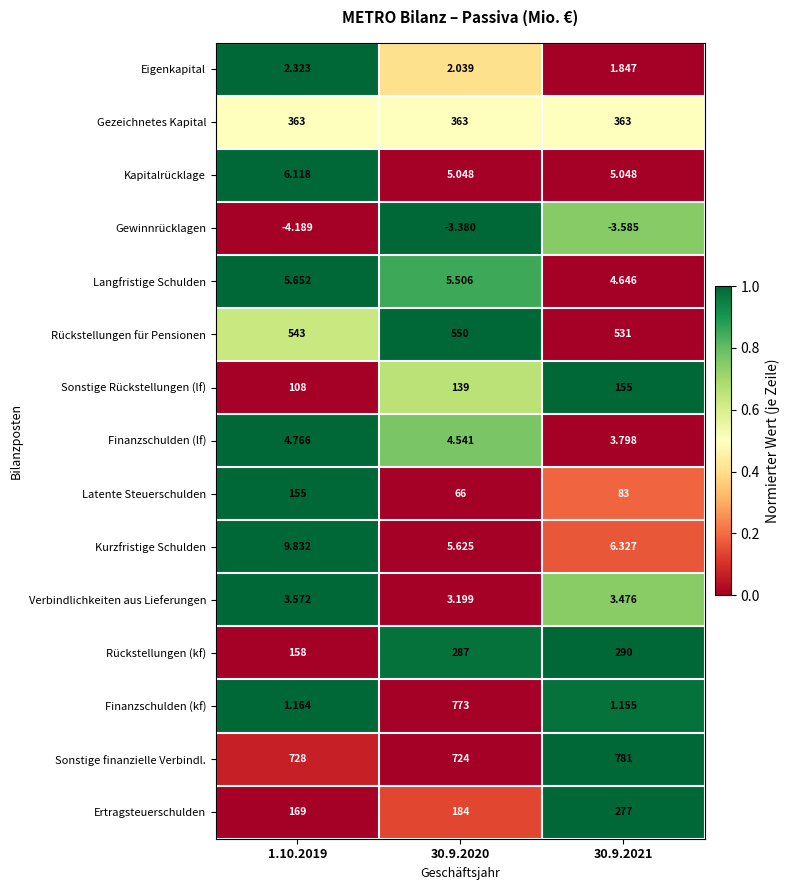

At how many categories does at least one series exceed 0?

3